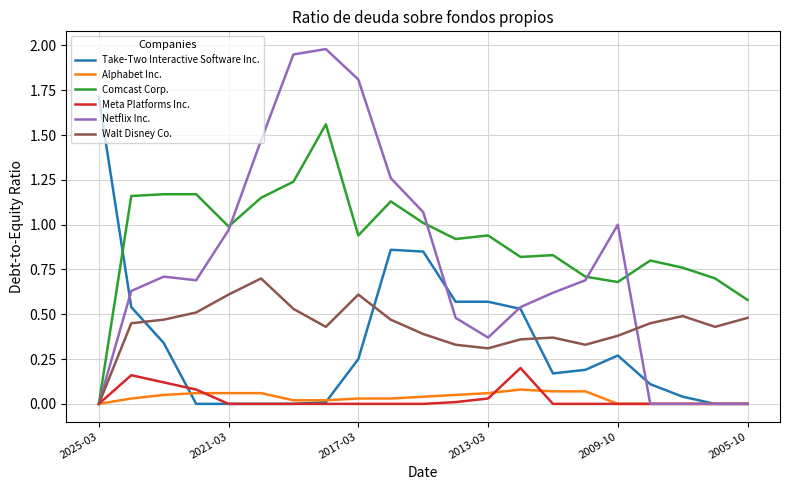

Is it true that Meta Platforms Inc. equals 0.1 at 2005-10?

False